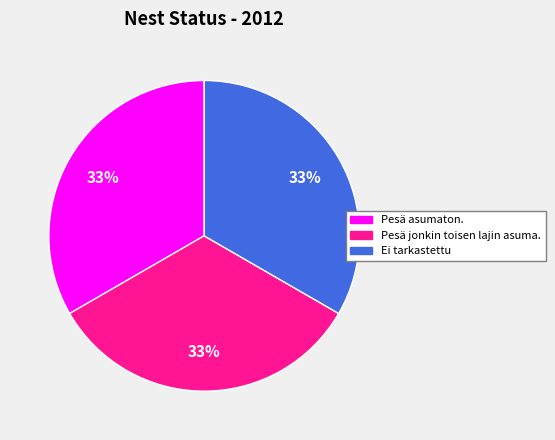

Does any single category account for the majority?

No